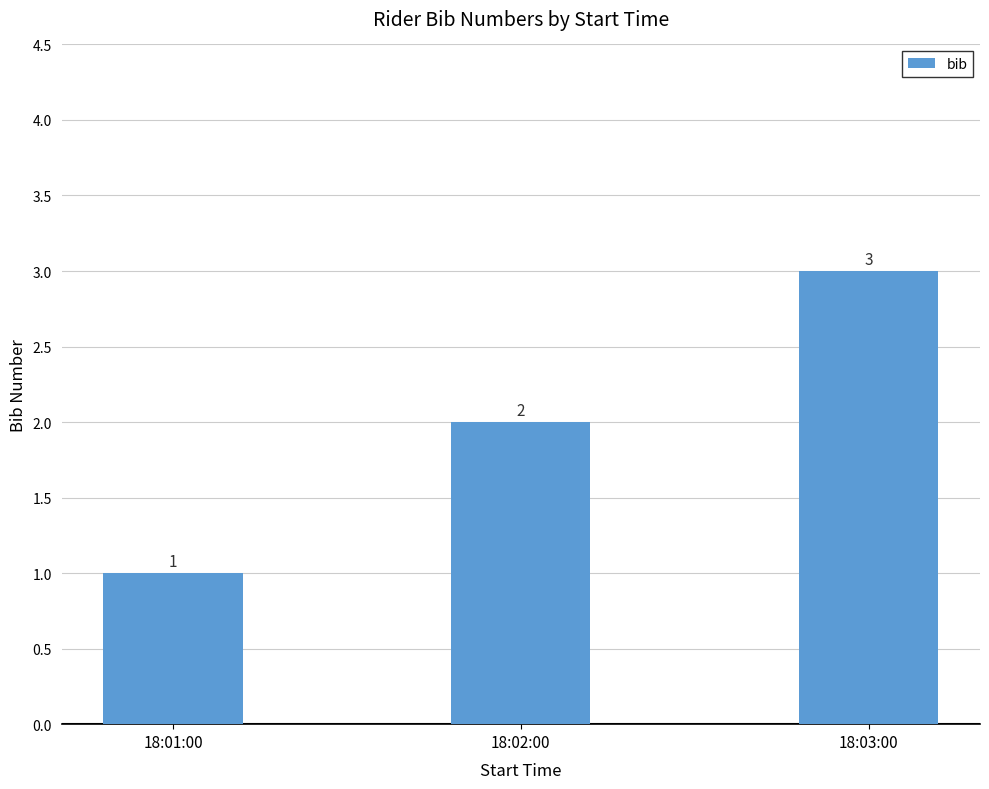

Read the value at 18:02:00.

2